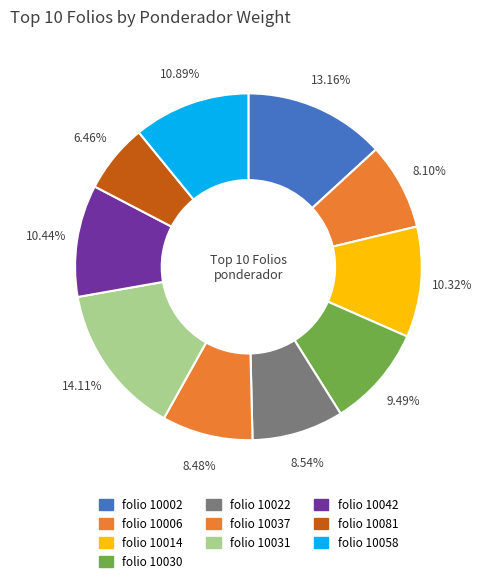

Rank the categories by value from highest to lowest.

no_hogar=1 (folio 10031), no_hogar=1 (folio 10002), no_hogar=1 (folio 10058), no_hogar=1 (folio 10042), no_hogar=1 (folio 10014), no_hogar=1 (folio 10030), no_hogar=1 (folio 10022), no_hogar=1 (folio 10037), no_hogar=1 (folio 10006), no_hogar=1 (folio 10081)